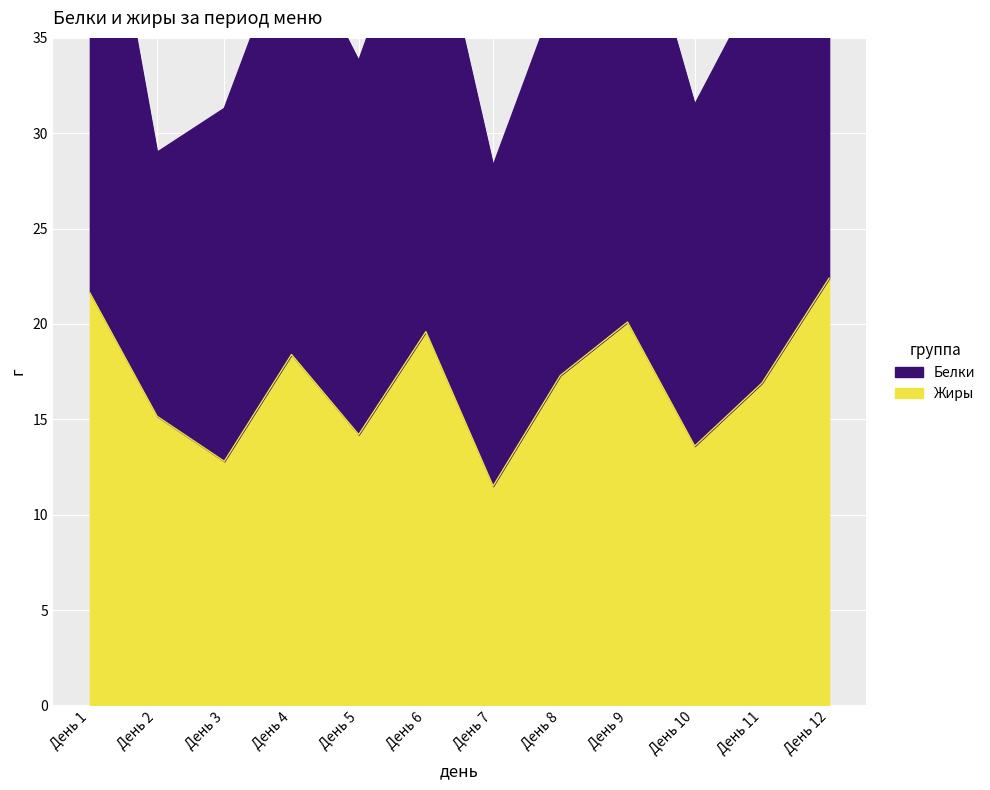

At which category does the data reach its first local valley?

День 3